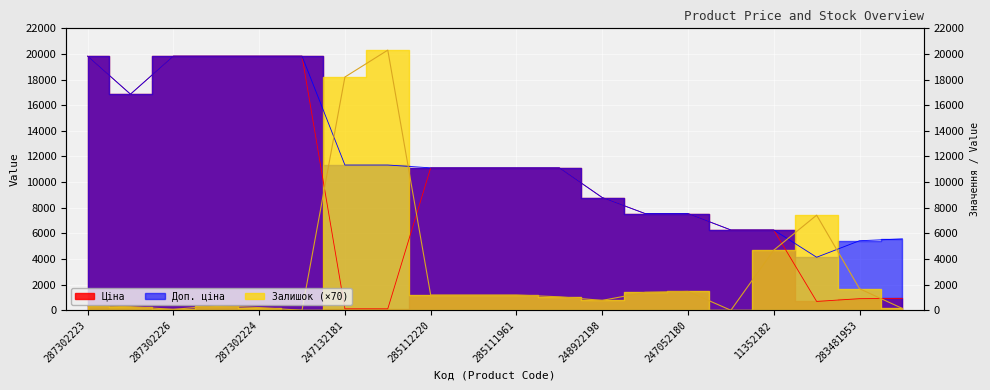

At which label is Доп. ціна closest to 11984?

247132181